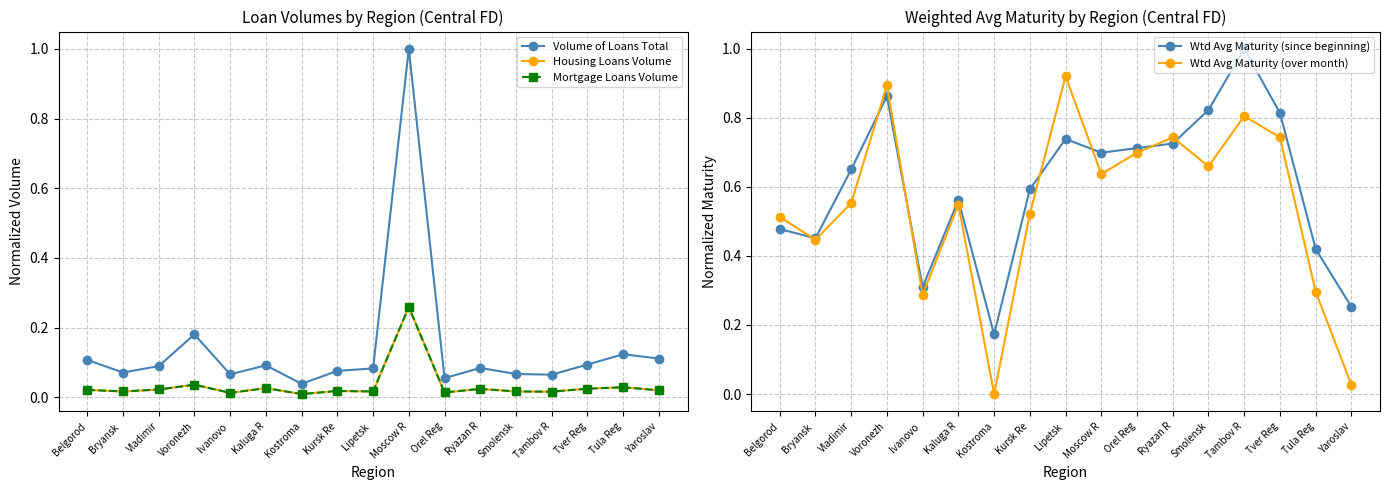

At Lipetsk , list the series in order from smallest to largest.

Mortgage Loans Volume, Housing Loans Volume, Volume of Loans Total, Wtd Avg Maturity (since beginning), Wtd Avg Maturity (over month)